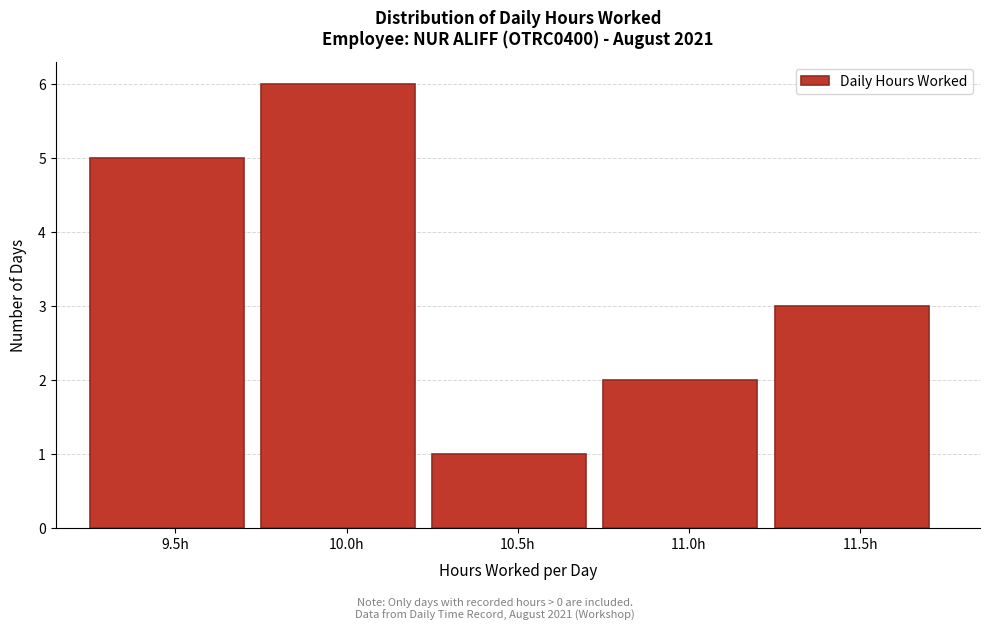

Reading right to left, transcribe all the data shown in this chart.

3	2	1	6	5